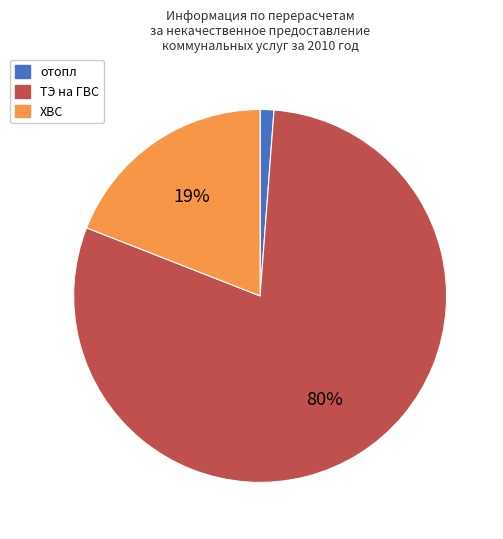

Do ТЭ на ГВС and ХВС together represent more than half of the pie?

Yes